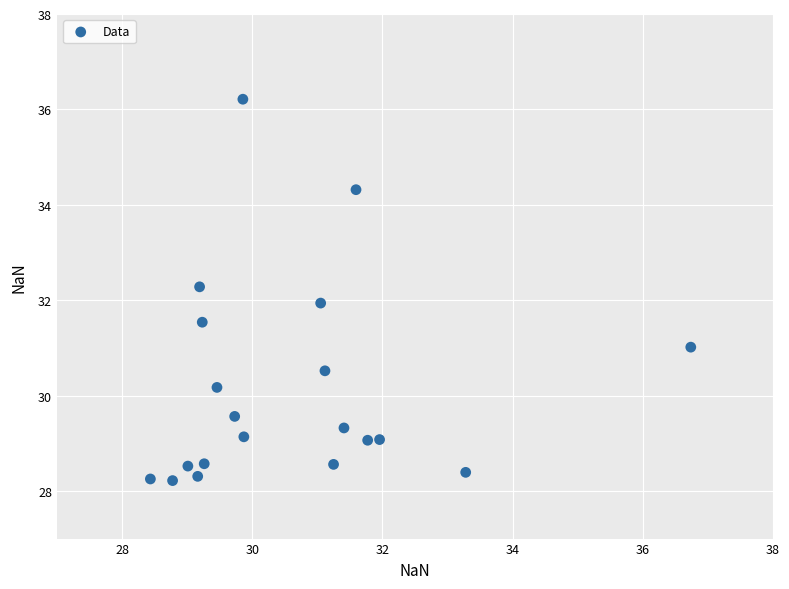

What is the range of Y values (max minus min)?

8.0